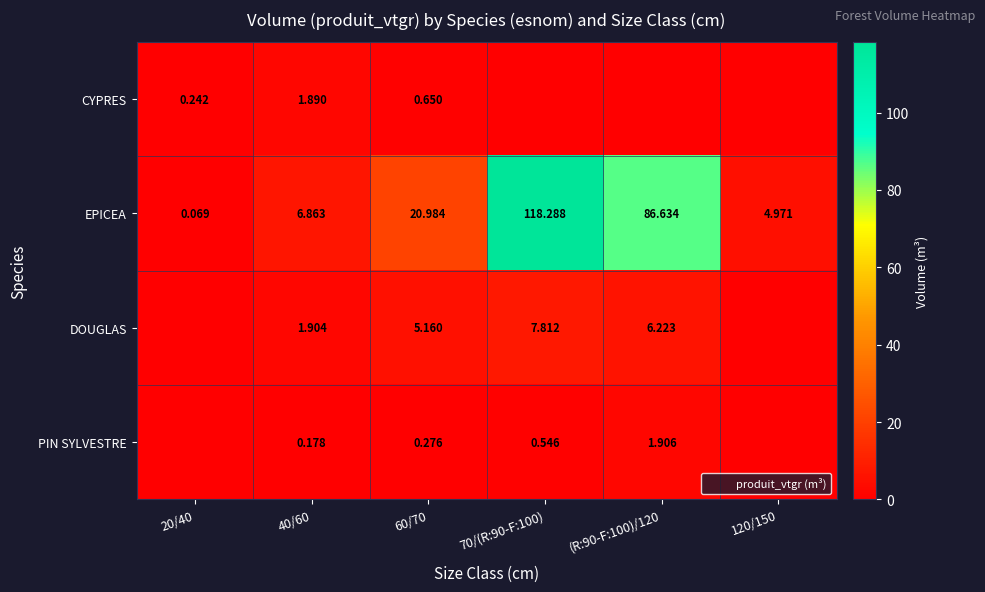

Read the CYPRES value at 60/70.

0.7